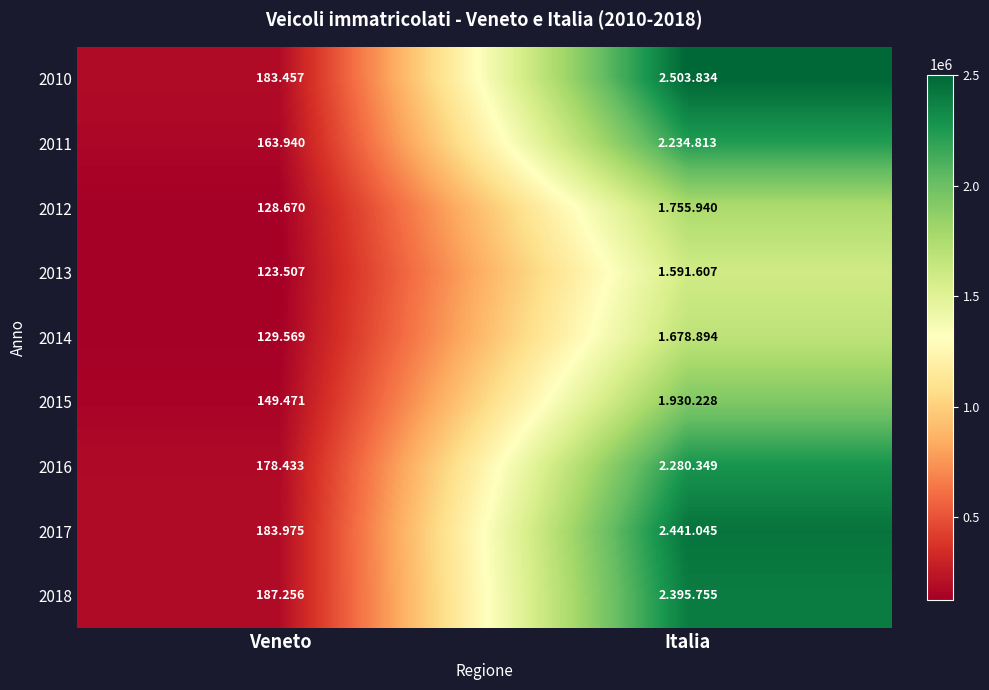

What is the approximate value of 2014 at Veneto, to the nearest 100?

129600